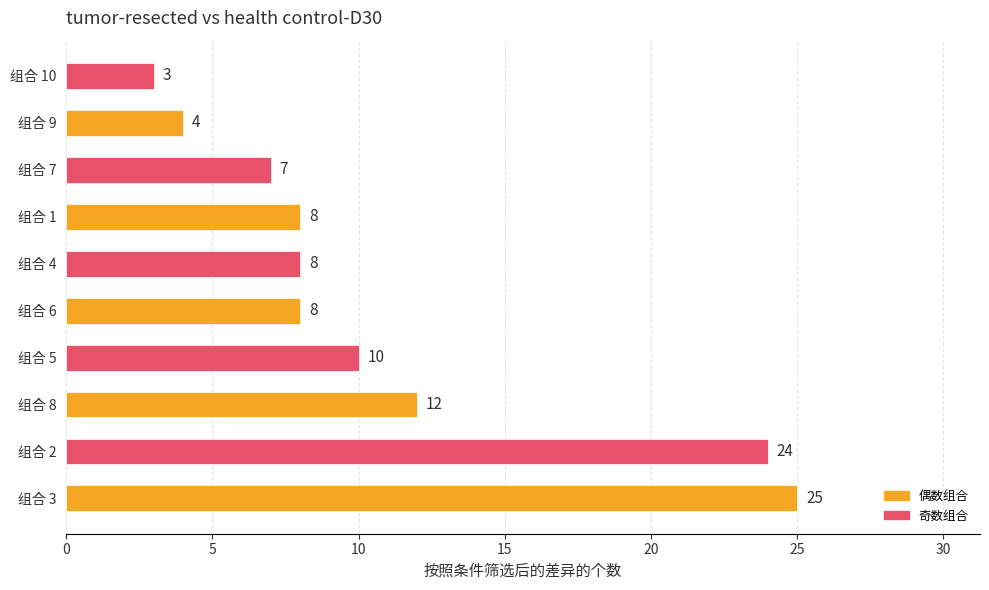

At which category does the chart reach its minimum across all series?

组合 10